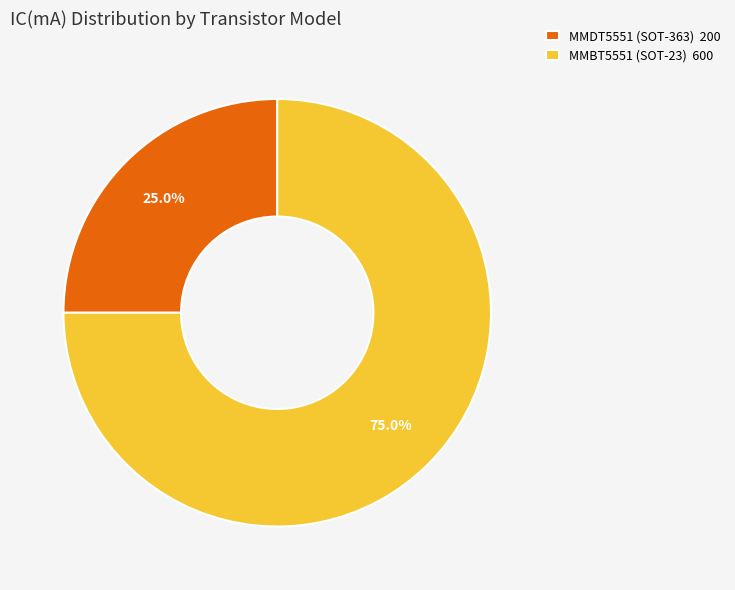

What percentage do MMBT5551 (SOT-23) and MMDT5551 (SOT-363) together represent?

100.0%